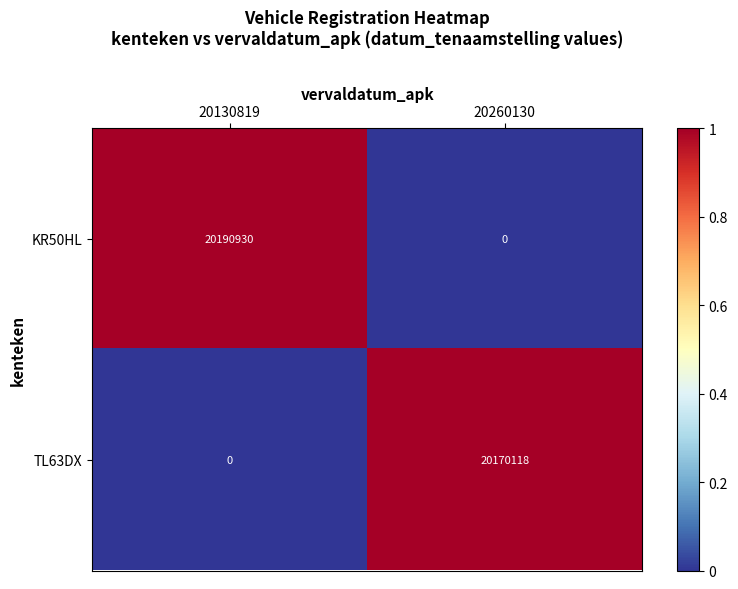

Reading right to left, list all the values displayed in this chart.

KR50HL: 0	20190930
TL63DX: 20170118	0